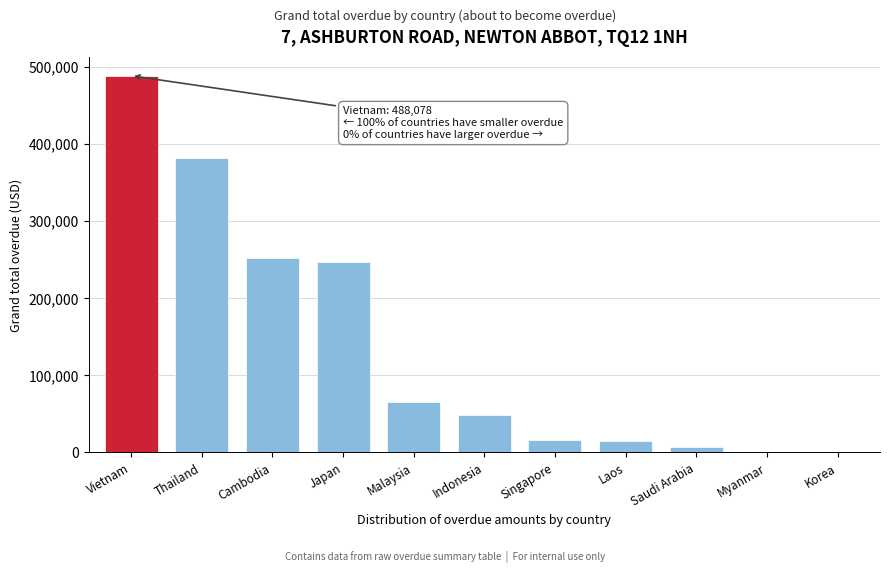

What is the sum of all values?

1520580.9